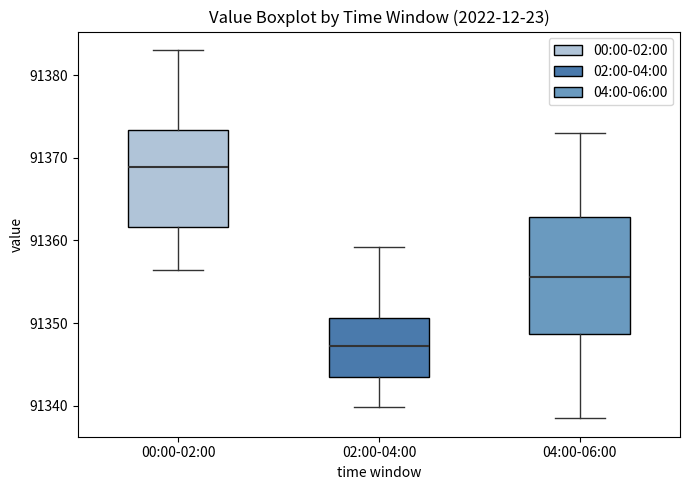

Reading left to right, read every box against the y-axis: the position of its median line, the range the box covers, and the ends of its whiskers. The values are not printed on the chart, so give them approximately, as read against the axis.

00:00-02:00: median 91369, box 91362 to 91373, whiskers 91356 to 91383
02:00-04:00: median 91347, box 91344 to 91351, whiskers 91340 to 91359
04:00-06:00: median 91356, box 91349 to 91363, whiskers 91339 to 91373